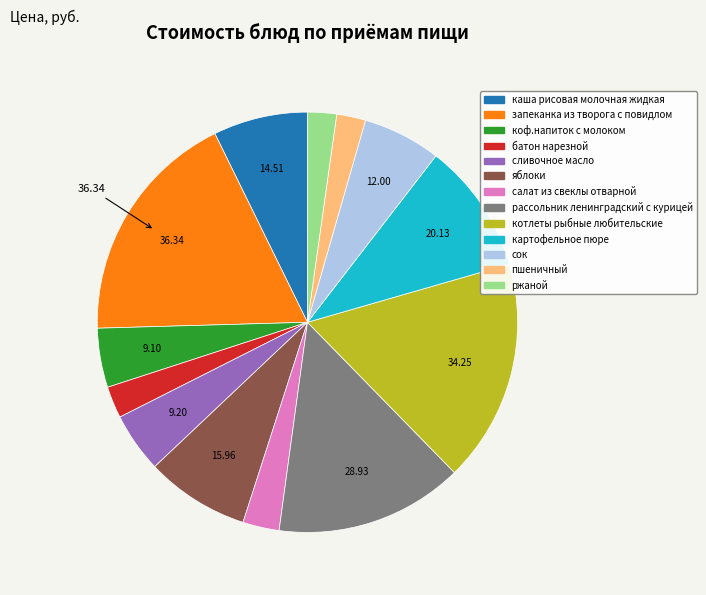

True or false: запеканка из творога с повидлом accounts for 26% of the total.

False